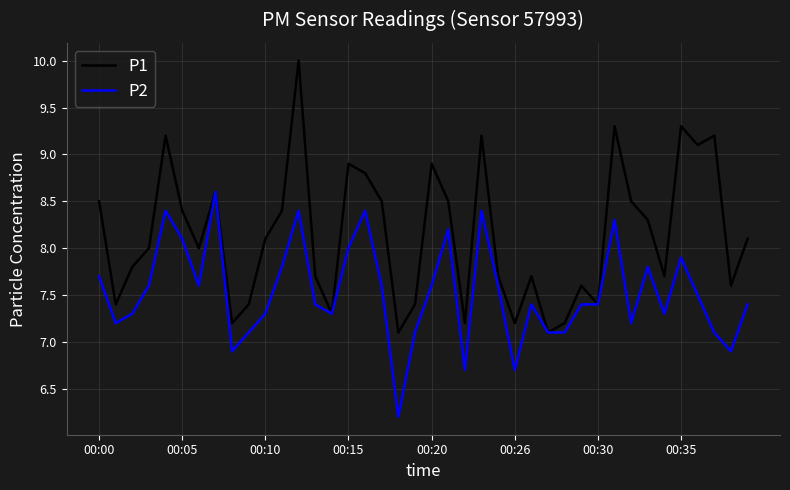

Which series has the largest range (max minus min)?

P1